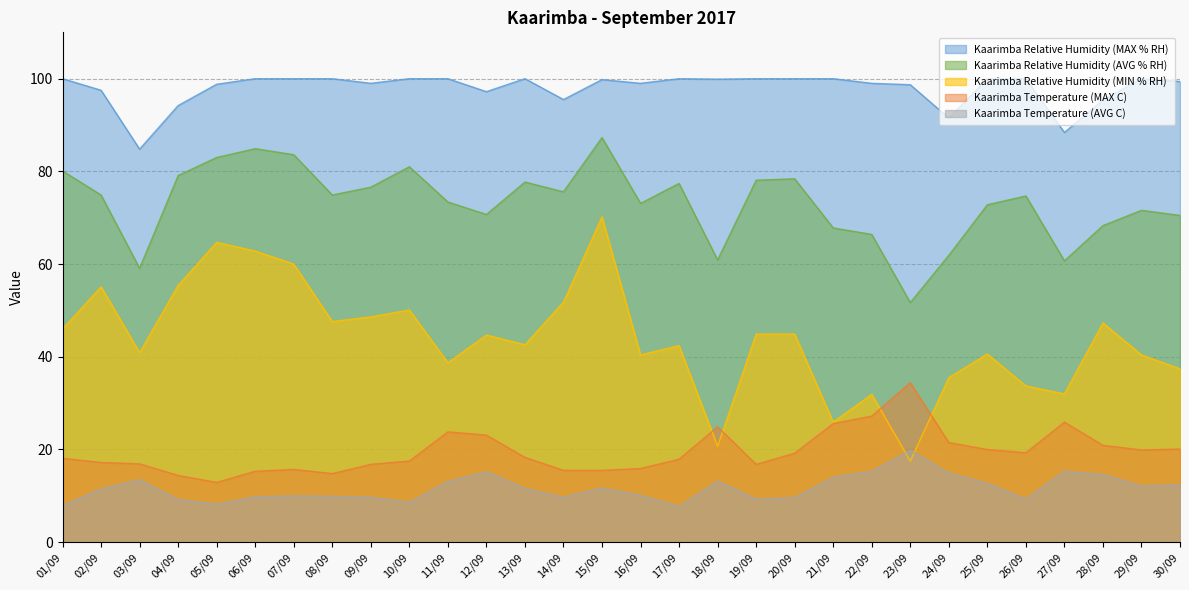

True or false: Kaarimba Temperature (AVG C) and Kaarimba Relative Humidity (MIN % RH) cross at least once.

True